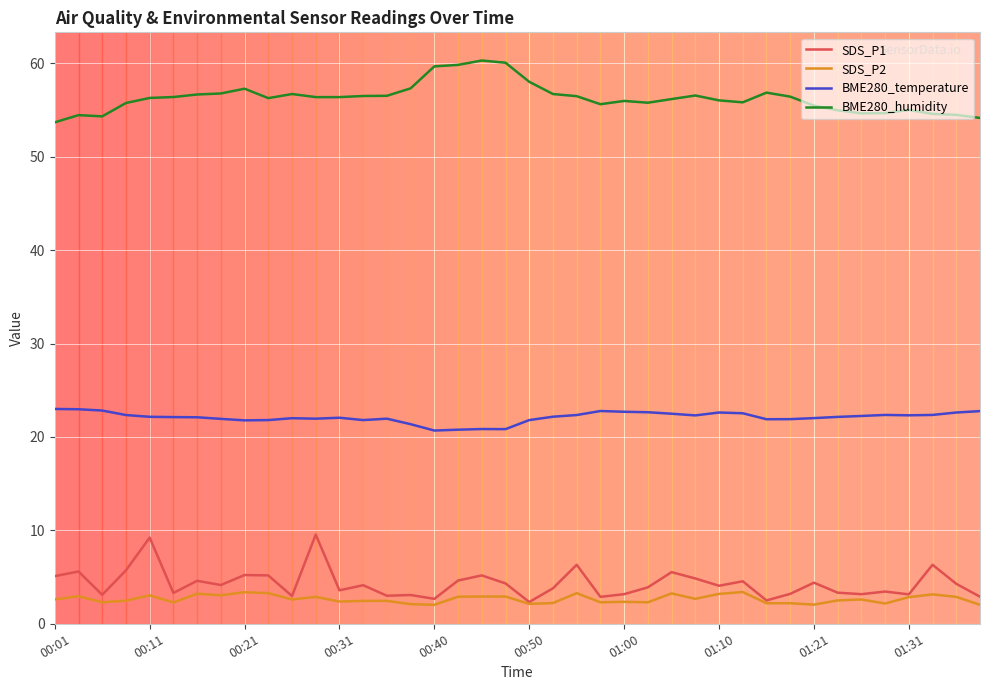

List the series in order of their peak value, lowest first.

SDS_P2, SDS_P1, BME280_temperature, BME280_humidity